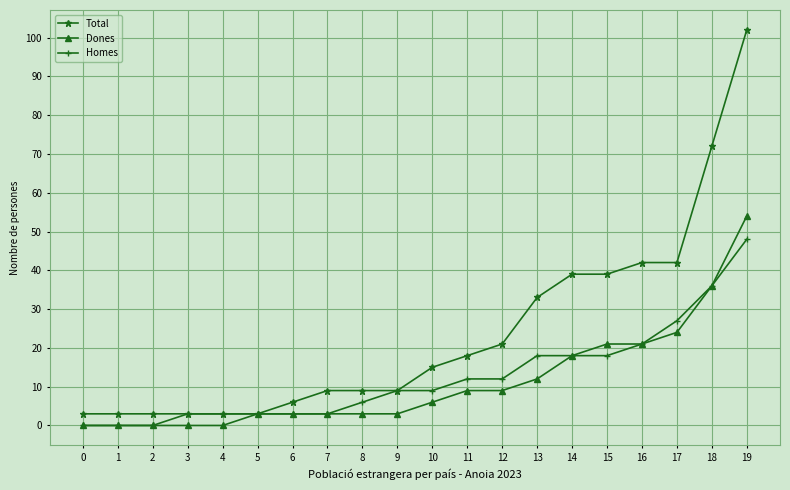

At 12, list the series in order from smallest to largest.

Dones, Homes, Total